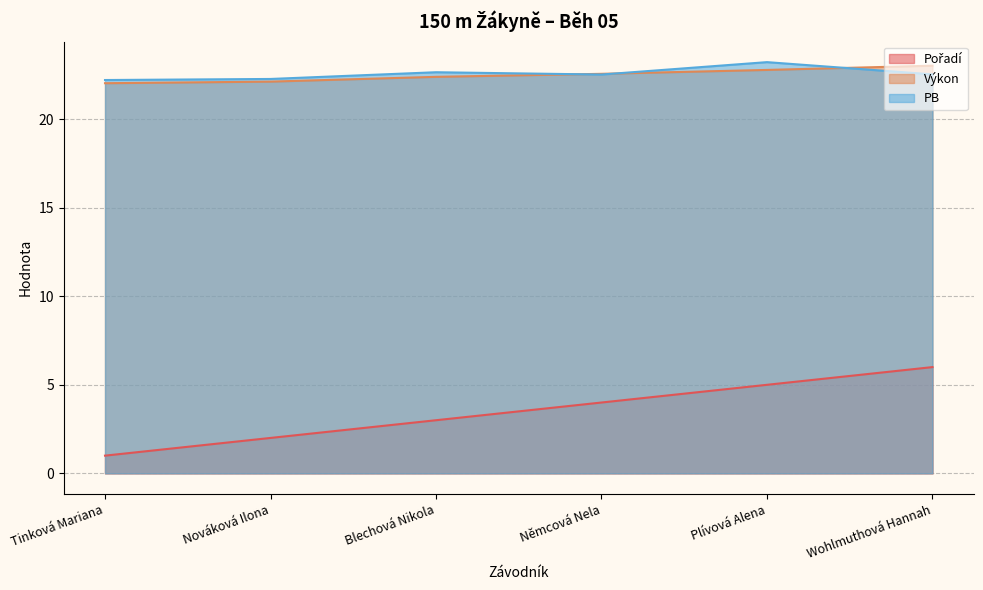

List the series in order of their peak value, lowest first.

Pořadí, Výkon, PB